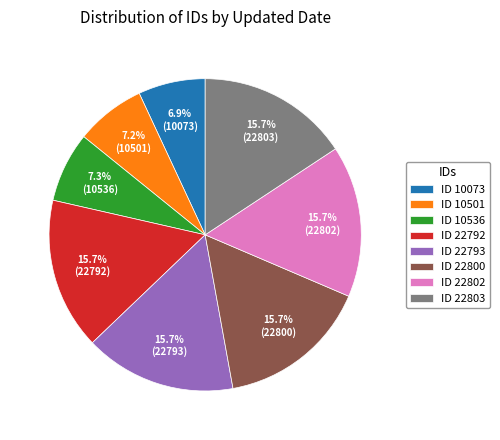

What percentage is NOT represented by ID 10501?

92.8%